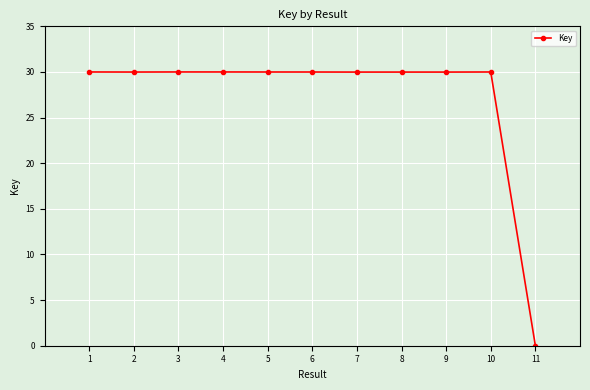

True or false: the data shows 9.0 at 4.

False